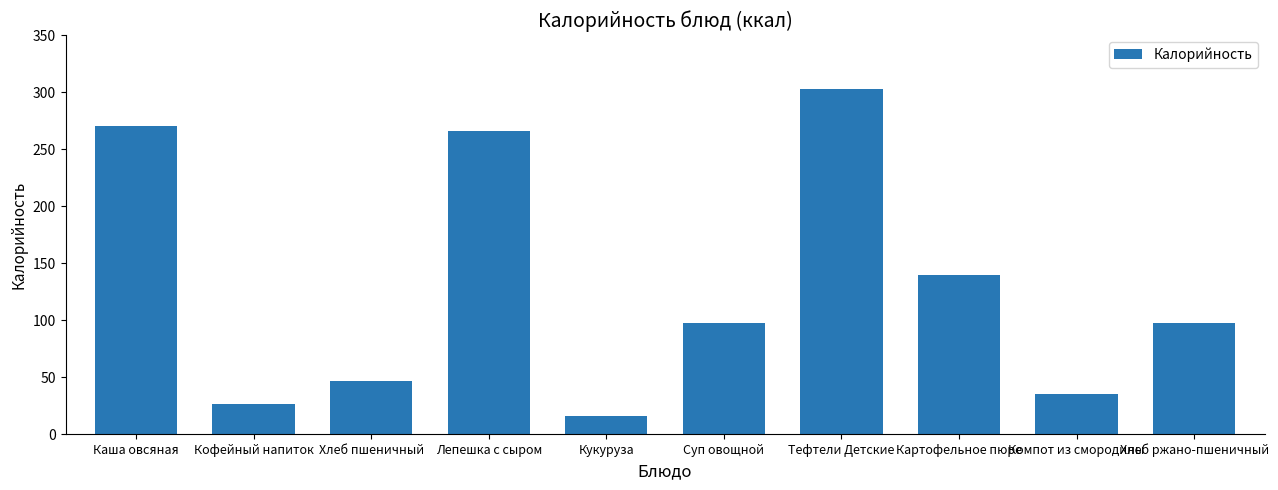

Are the bars grouped side by side (vs. stacked)?

No